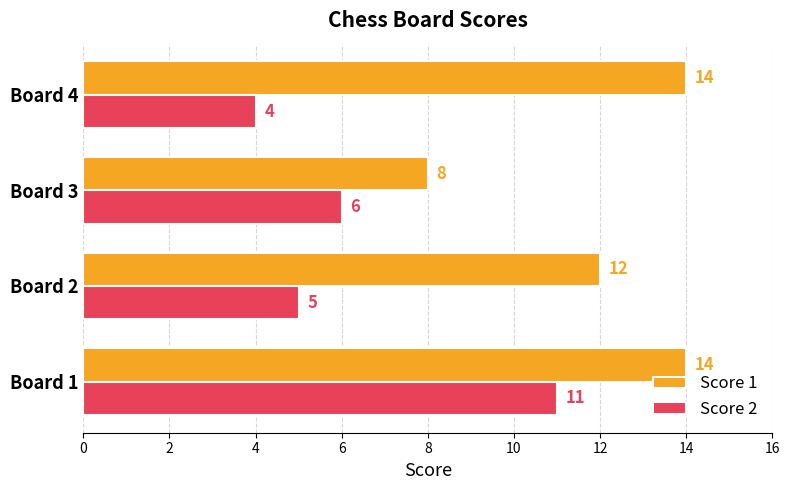

Between Board 2 and Board 3, which series saw the biggest shift?

Score 1